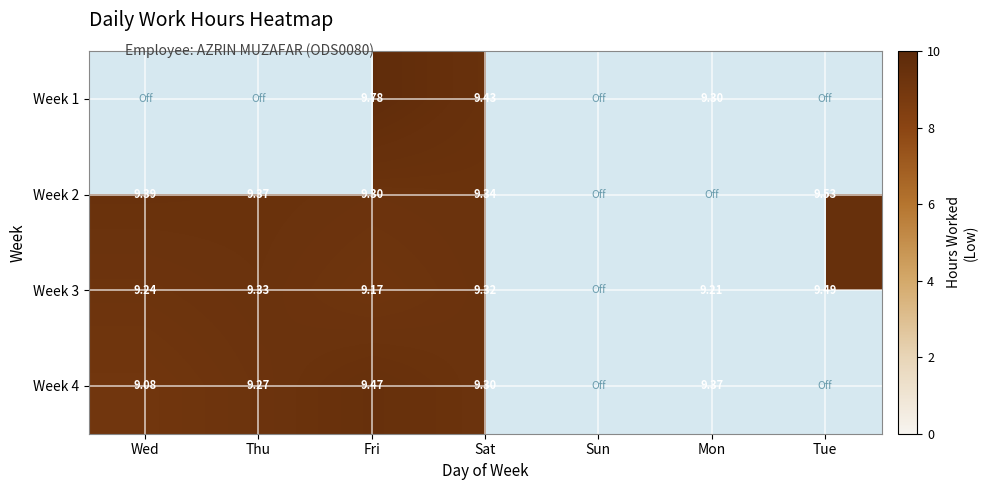

What is the average value of the Week 2 series?

6.7